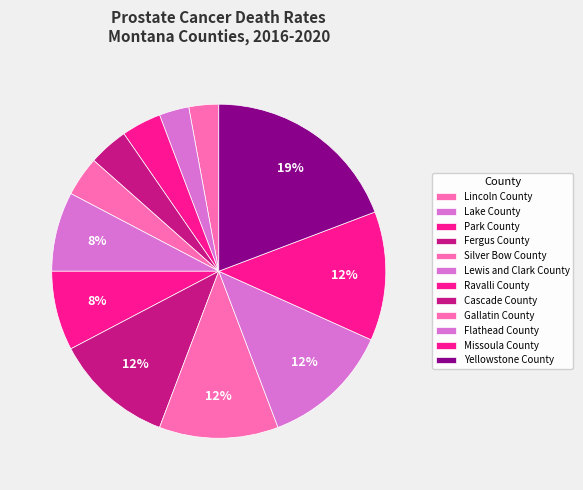

To the nearest percent, what is the combined percentage of Flathead County and Lewis and Clark County?

20%